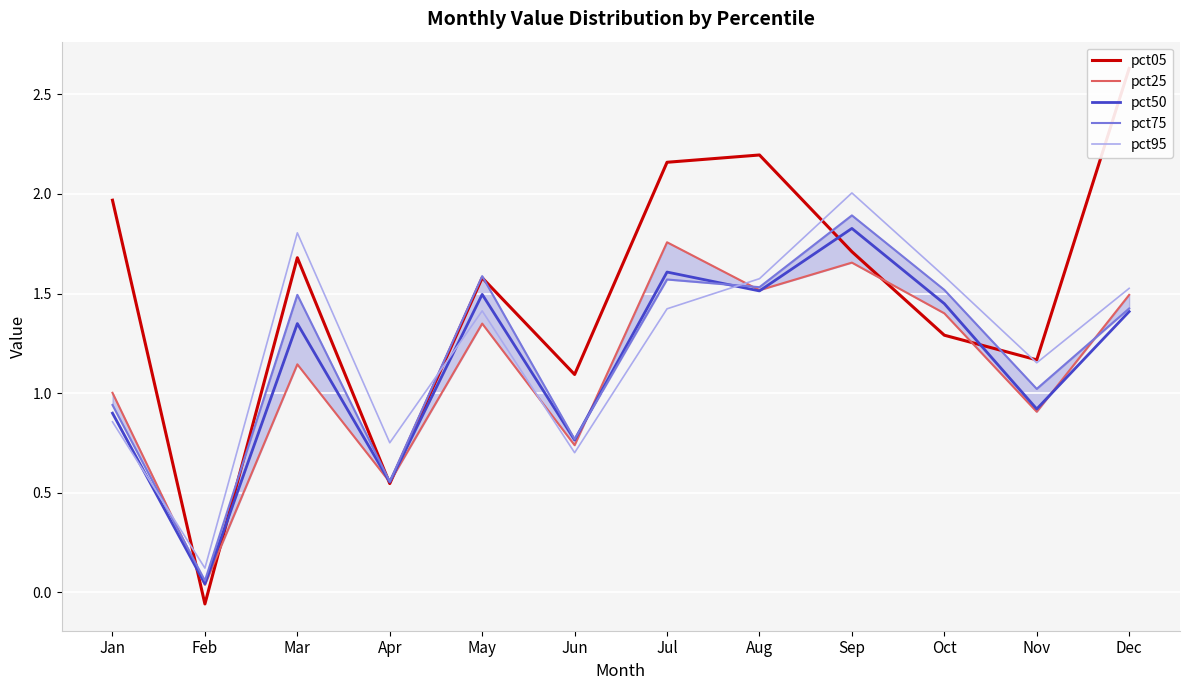

Which series changed the most between Mar and Oct?

pct05